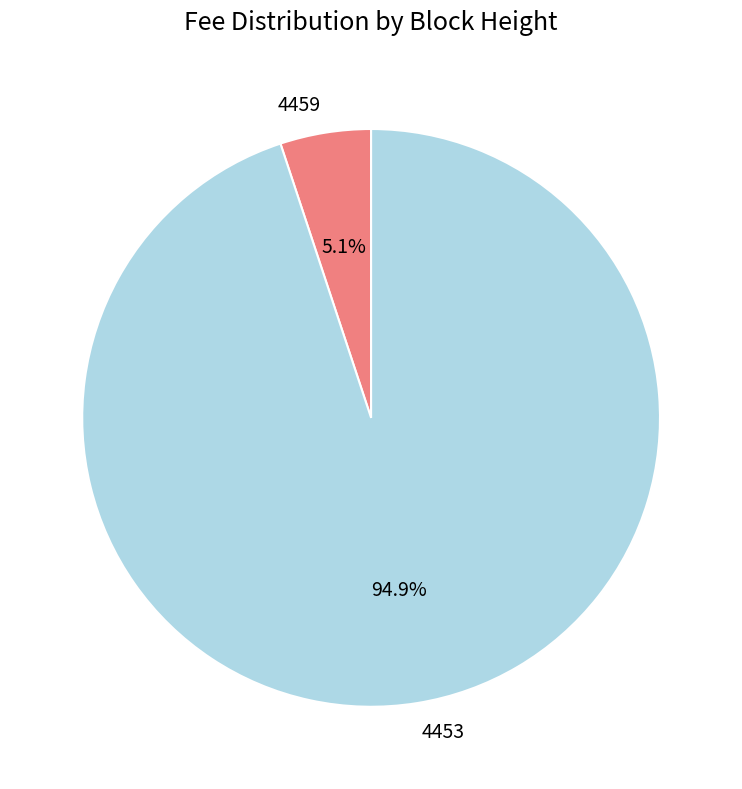

To the nearest percent, what is the difference between the largest and smallest slice percentages?

90%